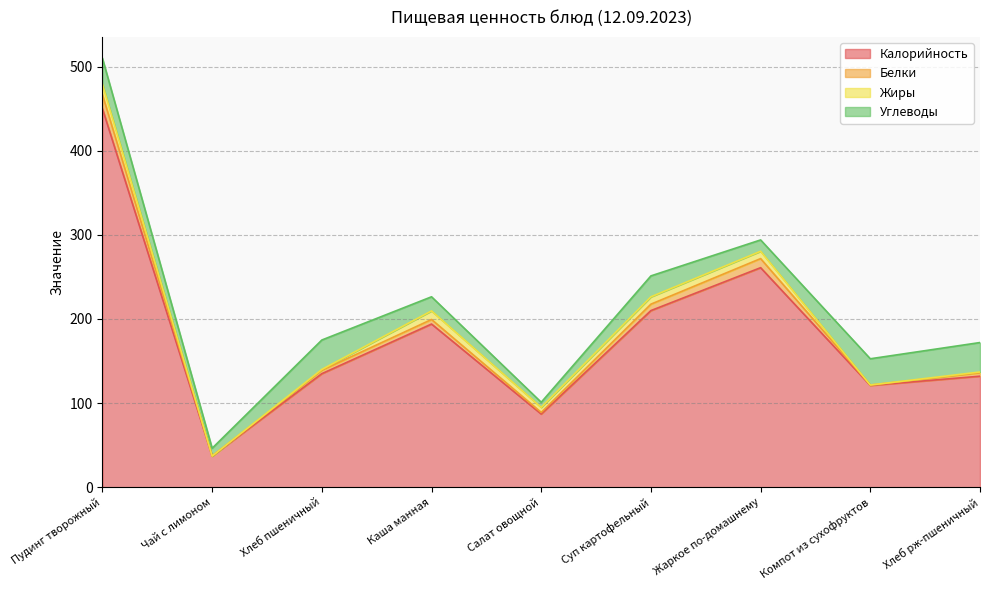

At which label does Белки reach its minimum?

Чай с лимоном